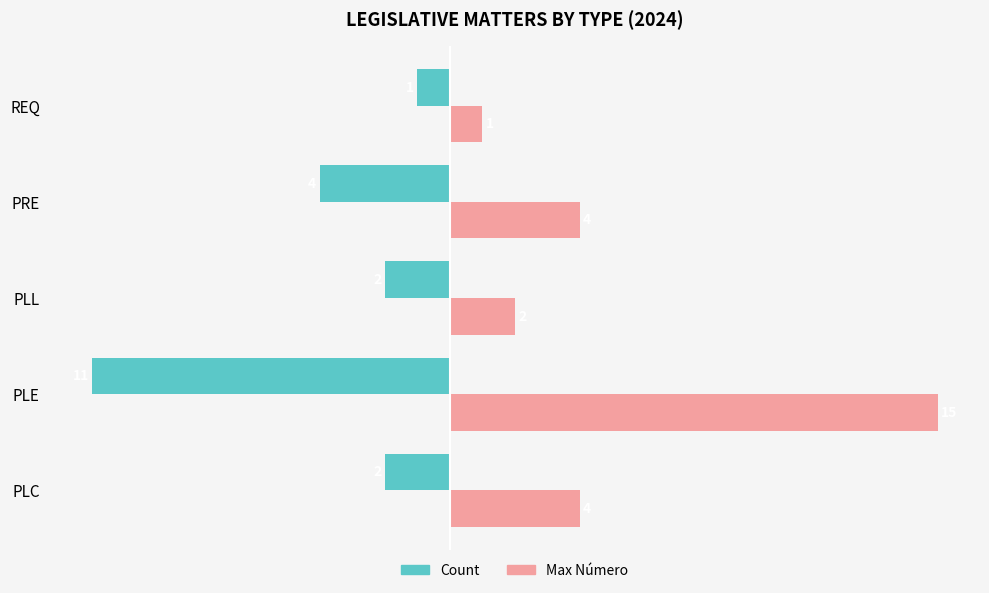

What is the lowest value of the Count series?

-11